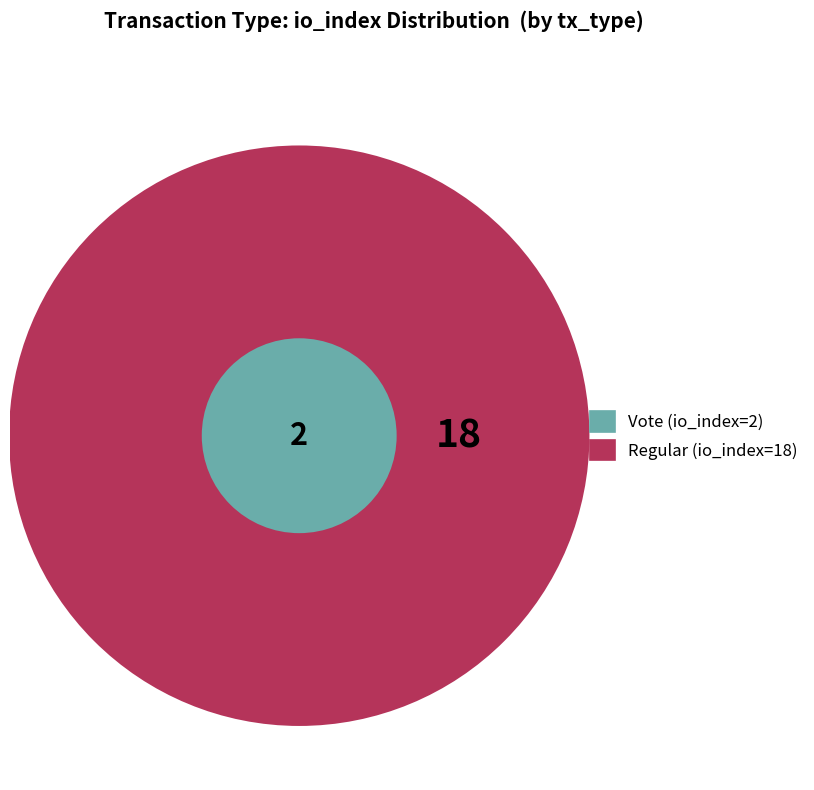

How many slices are in this pie chart?

2